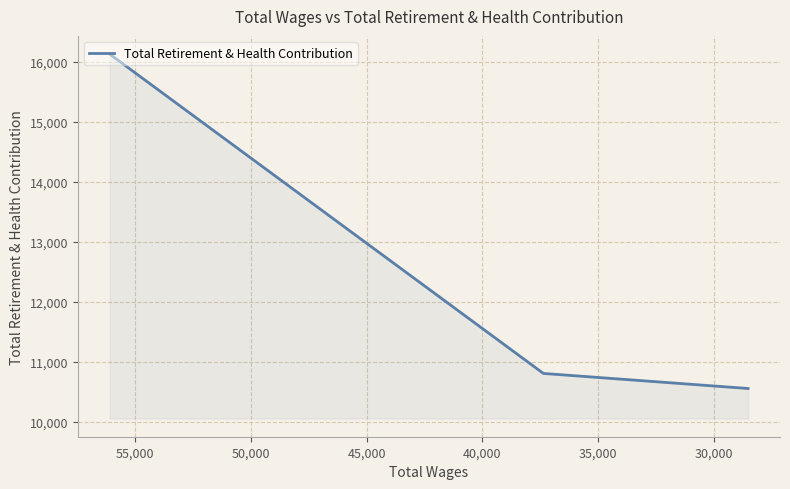

What is the smallest value displayed?

10560